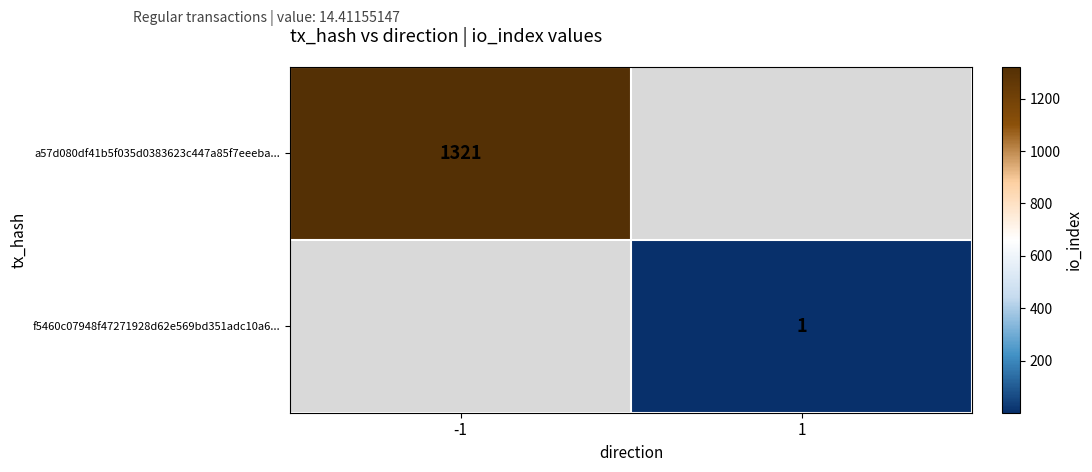

Which has a higher value, 1 or -1?

-1